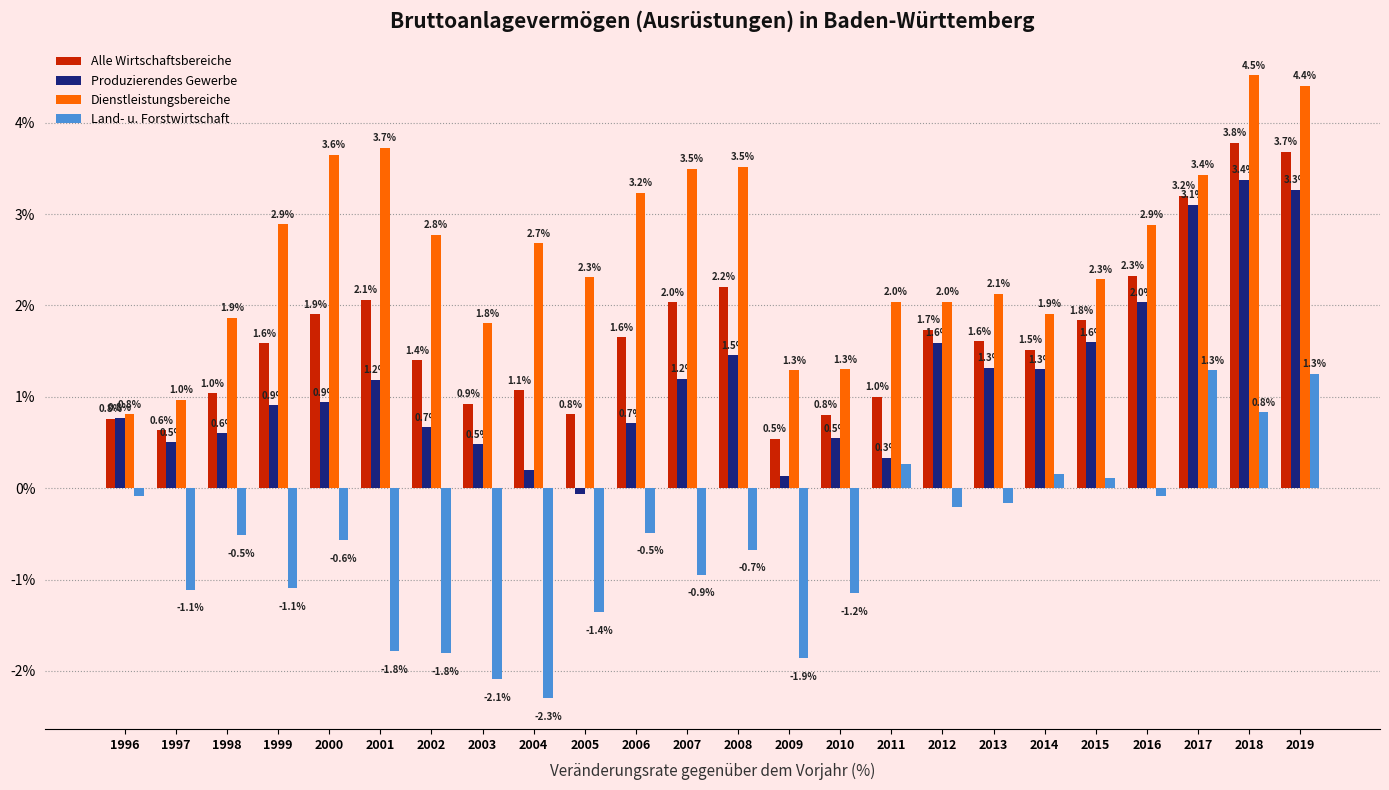

Is it true that Land- u. Forstwirtschaft equals -1.4 at 1999?

False